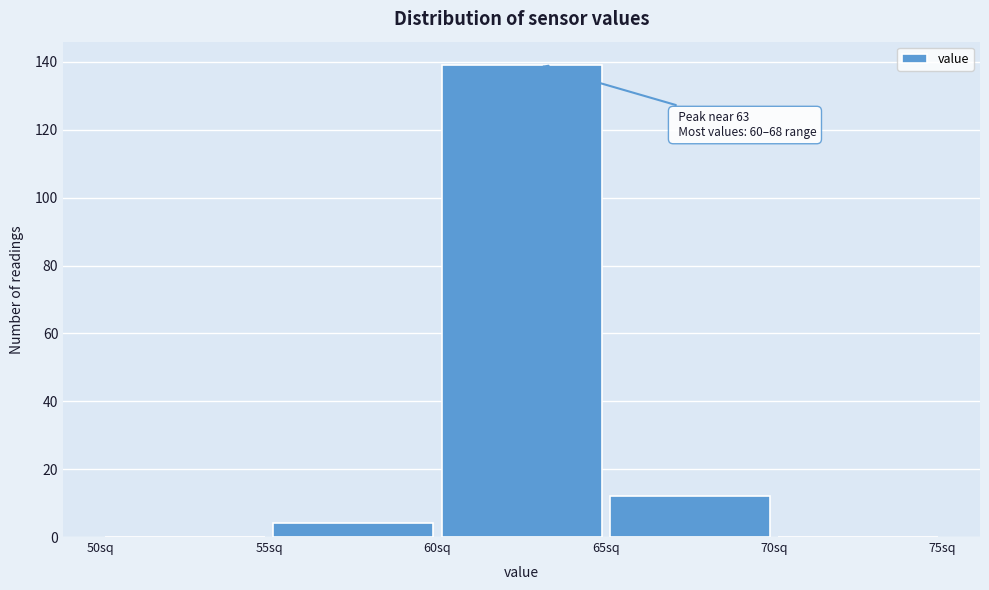

Which range on the x-axis has the tallest bar?

60 to 65